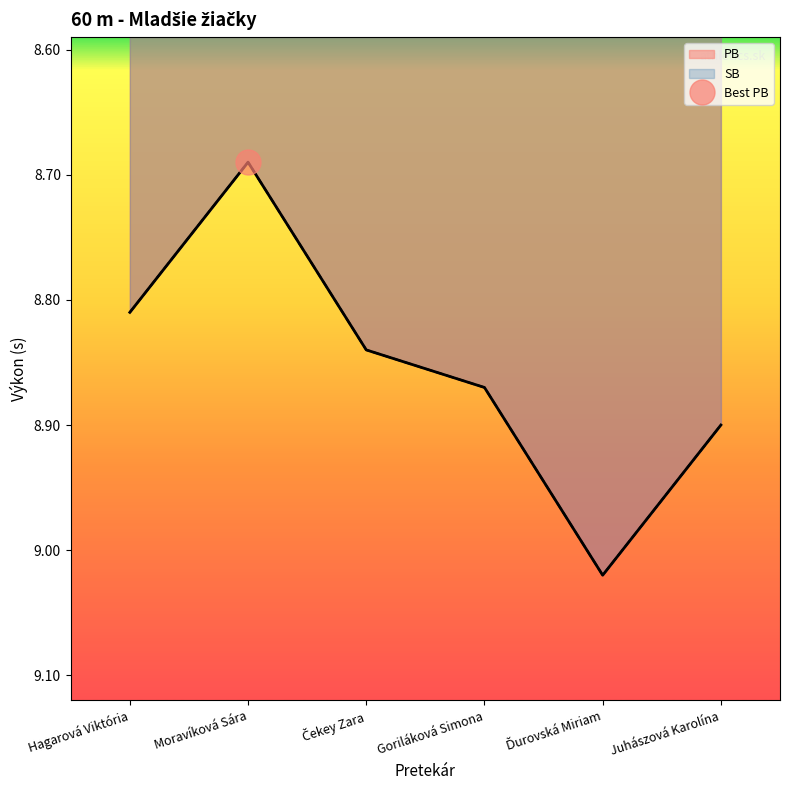

True or false: PB and SB cross at least once.

False